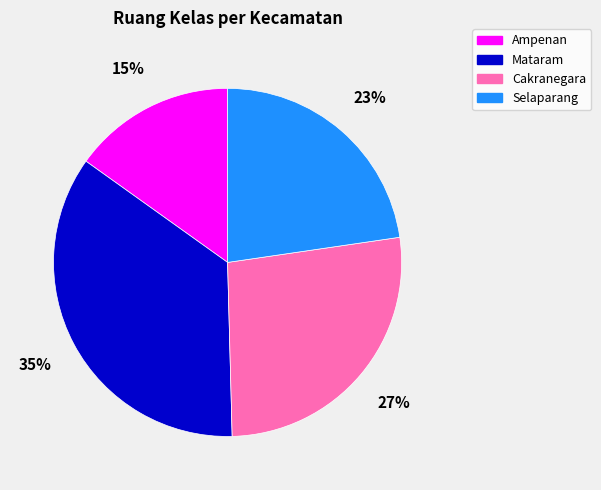

To the nearest percent, what percentage of the pie is Ampenan?

15%